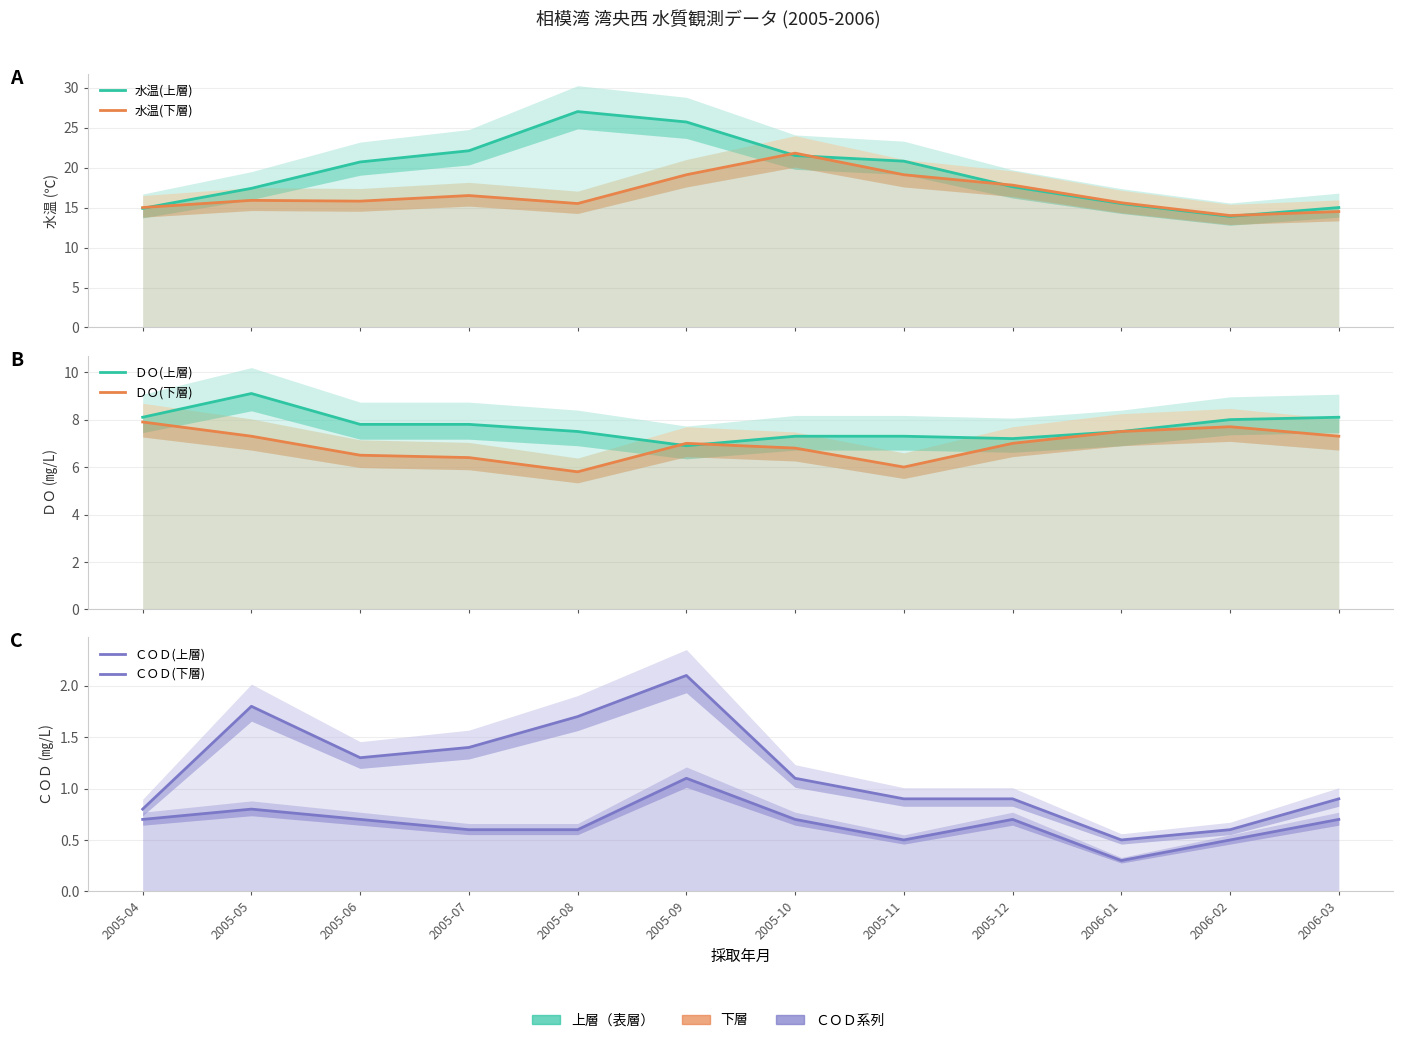

At which label does 水温(上層) reach its minimum?

2006-02